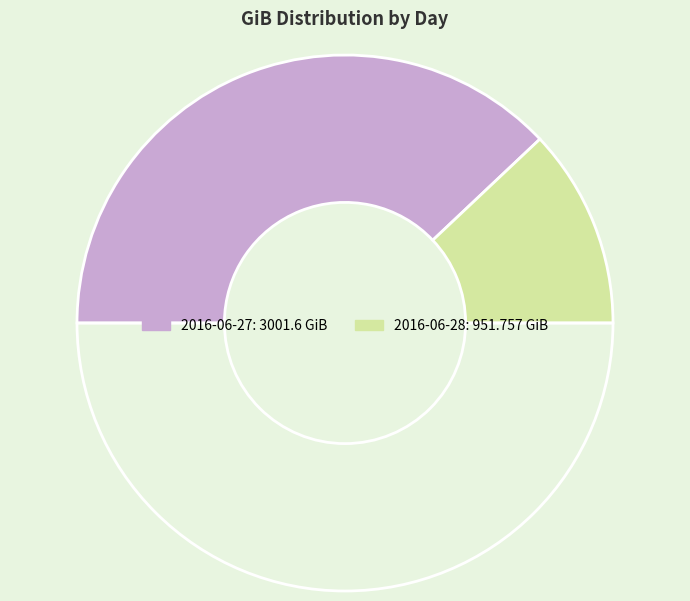

How many slices are in this pie chart?

3